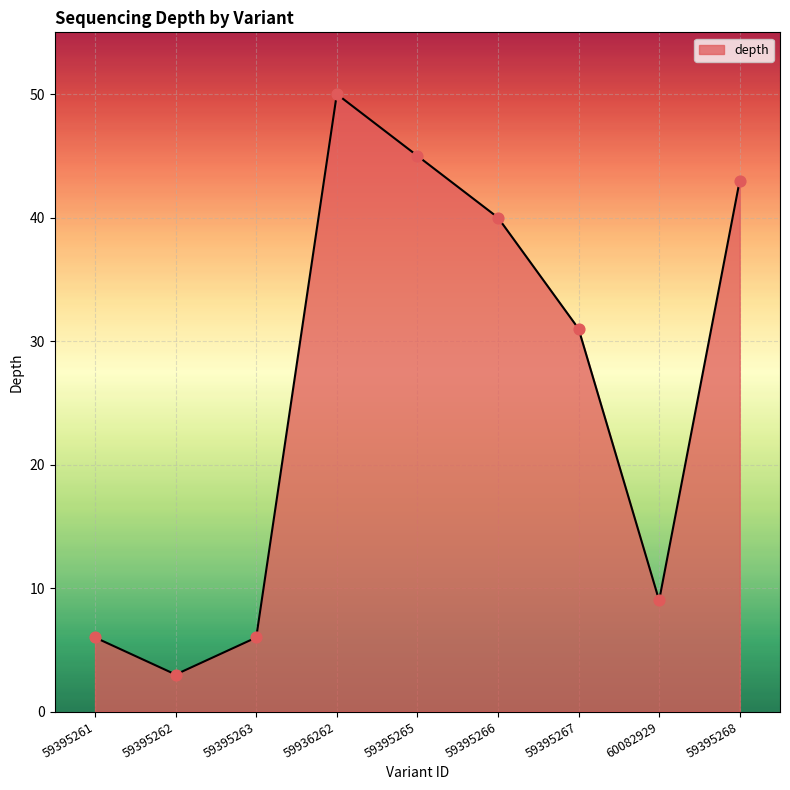

What is the ratio of the value at 59395263 to the value at 59395268?

0.1